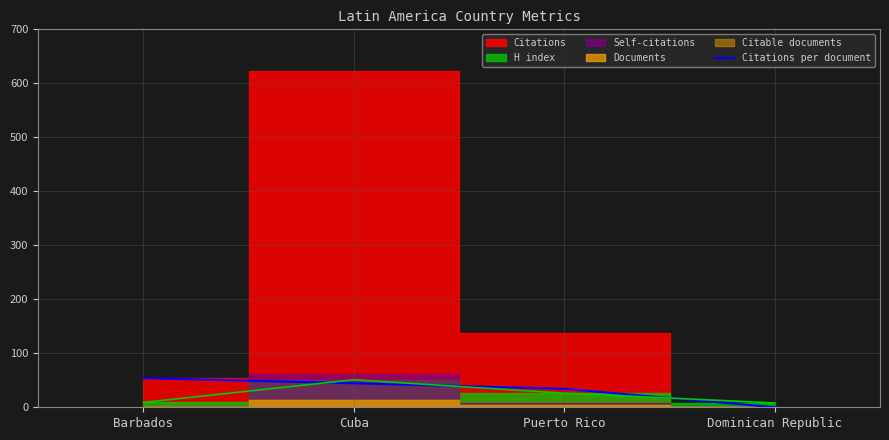

Which category has the lowest value in the Citations per document series?

Dominican Republic